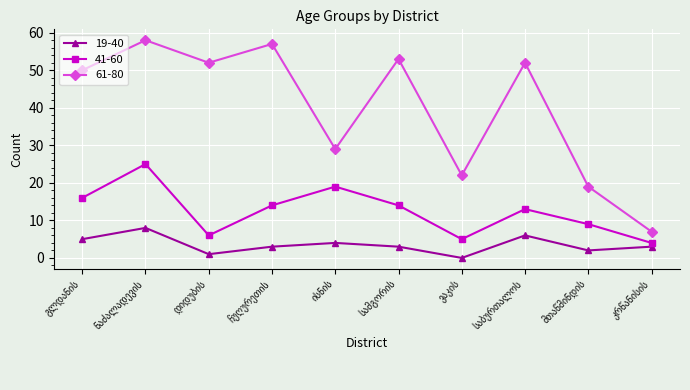

How many interior local peaks does the 41-60 series have?

3